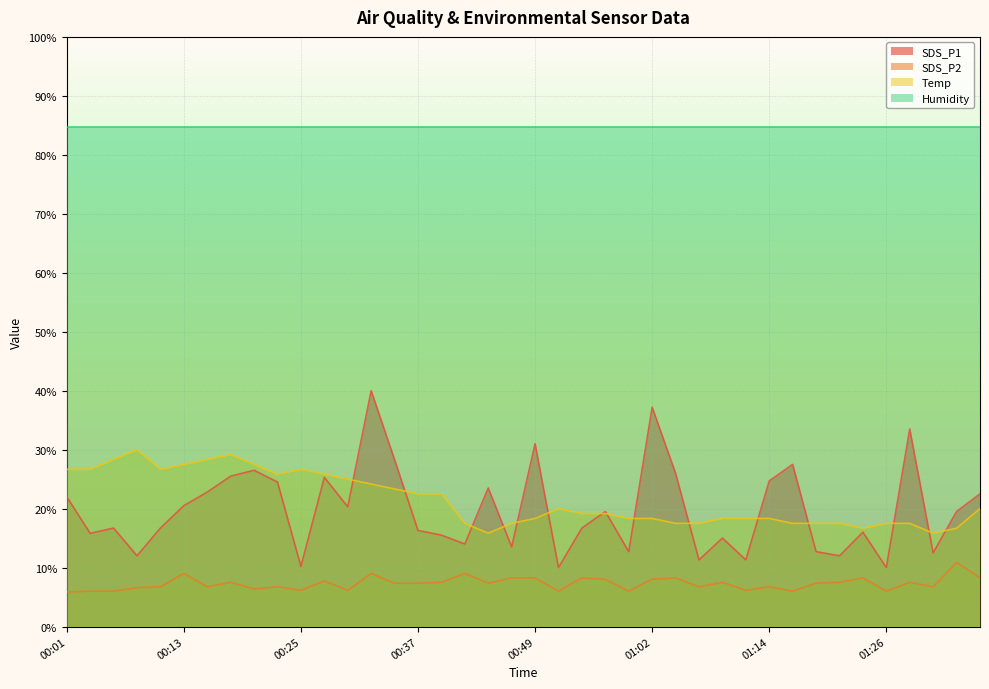

Which series has the largest total across all categories?

Humidity